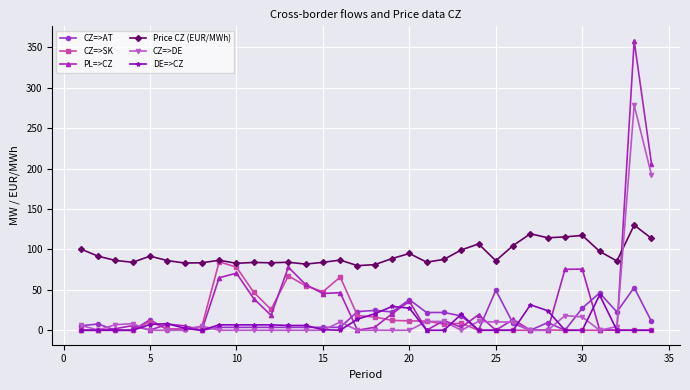

What is the sum of all DE=>CZ values?

267.0